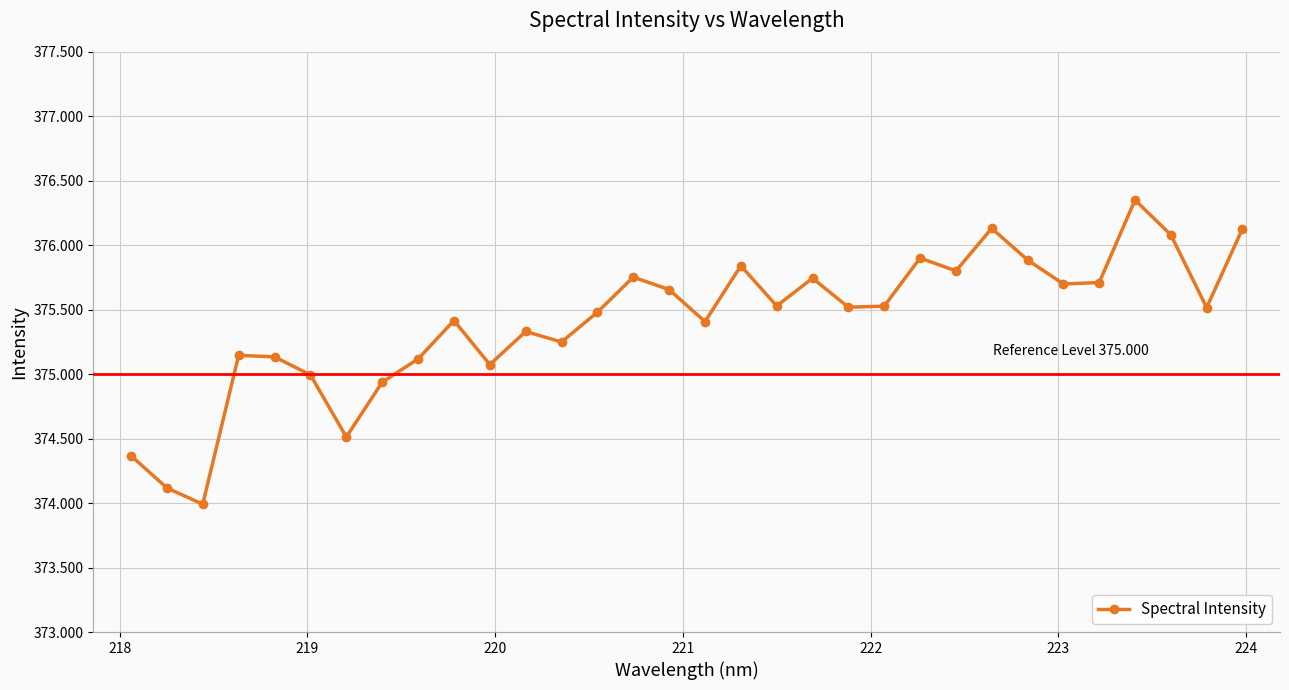

Is this an area chart (filled region under the line)?

No